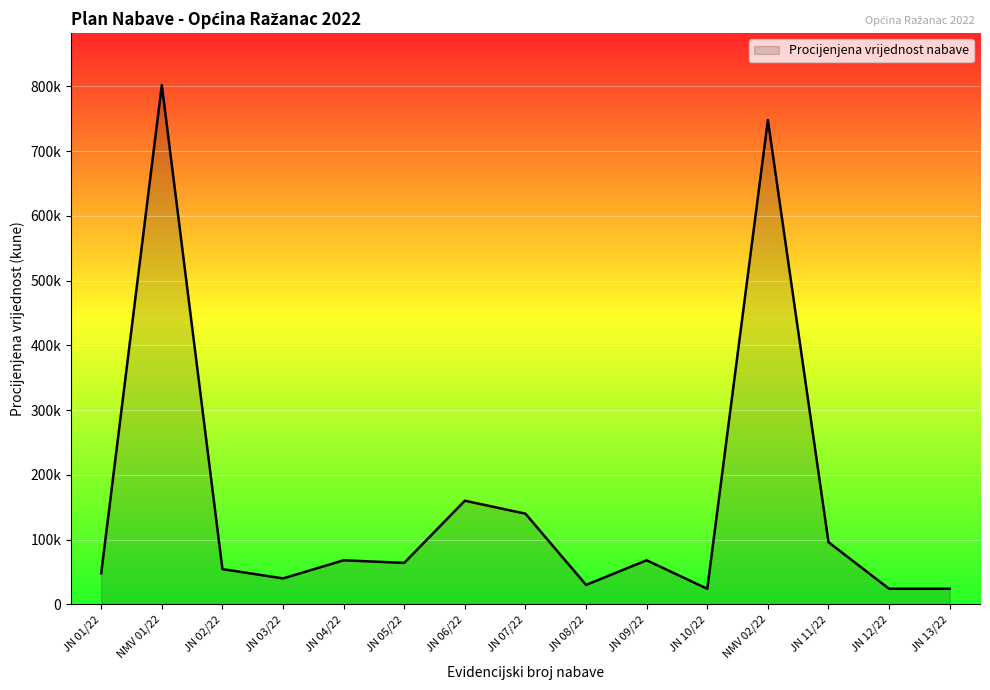

Does the chart have visible grid lines?

Yes